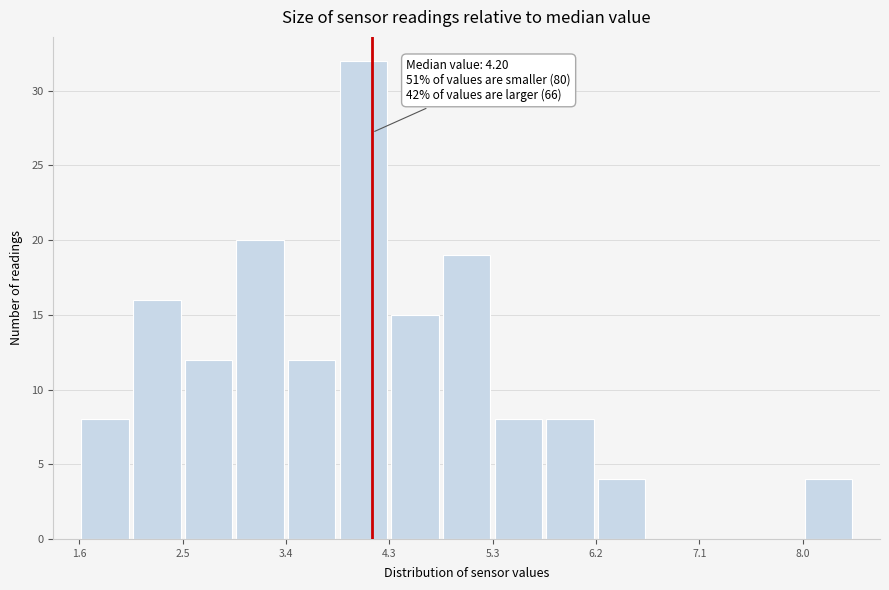

Which range on the x-axis has the tallest bar?

3.9 to 4.4